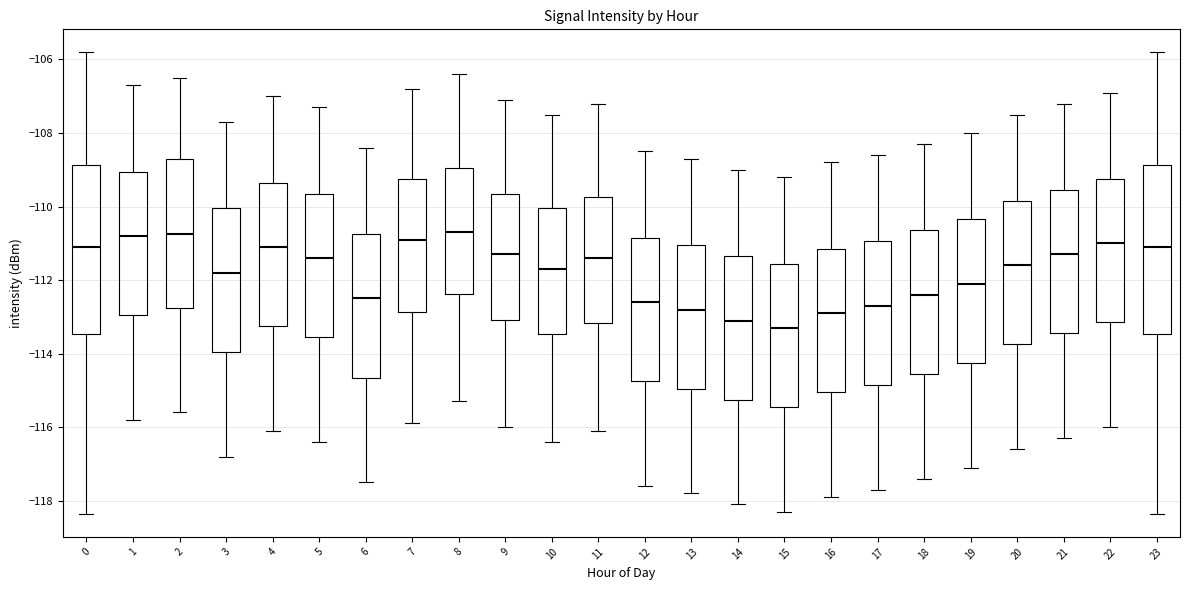

Reading left to right, transcribe this box plot: for each box, give where its median line is, the range the box spans, and where its two whiskers end, as read against the y-axis. The values are not printed on the chart, so give them approximately, as read against the axis.

0: median -111.0, box -113.4 to -108.8, whiskers -118.4 to -105.8
1: median -110.8, box -113.0 to -109.0, whiskers -115.8 to -106.6
2: median -110.8, box -112.8 to -108.6, whiskers -115.6 to -106.4
3: median -111.8, box -114.0 to -110.0, whiskers -116.8 to -107.6
4: median -111.0, box -113.2 to -109.4, whiskers -116.0 to -107.0
5: median -111.4, box -113.6 to -109.6, whiskers -116.4 to -107.2
6: median -112.4, box -114.6 to -110.8, whiskers -117.4 to -108.4
7: median -110.8, box -112.8 to -109.2, whiskers -115.8 to -106.8
8: median -110.6, box -112.4 to -109.0, whiskers -115.2 to -106.4
9: median -111.2, box -113.0 to -109.6, whiskers -116.0 to -107.0
10: median -111.6, box -113.4 to -110.0, whiskers -116.4 to -107.4
11: median -111.4, box -113.2 to -109.8, whiskers -116.0 to -107.2
12: median -112.6, box -114.8 to -110.8, whiskers -117.6 to -108.4
13: median -112.8, box -115.0 to -111.0, whiskers -117.8 to -108.6
14: median -113.0, box -115.2 to -111.4, whiskers -118.0 to -109.0
15: median -113.2, box -115.4 to -111.6, whiskers -118.2 to -109.2
16: median -112.8, box -115.0 to -111.2, whiskers -117.8 to -108.8
17: median -112.6, box -114.8 to -111.0, whiskers -117.6 to -108.6
18: median -112.4, box -114.6 to -110.6, whiskers -117.4 to -108.2
19: median -112.0, box -114.2 to -110.4, whiskers -117.0 to -108.0
20: median -111.6, box -113.8 to -109.8, whiskers -116.6 to -107.4
21: median -111.2, box -113.4 to -109.6, whiskers -116.2 to -107.2
22: median -111.0, box -113.2 to -109.2, whiskers -116.0 to -106.8
23: median -111.0, box -113.4 to -108.8, whiskers -118.4 to -105.8